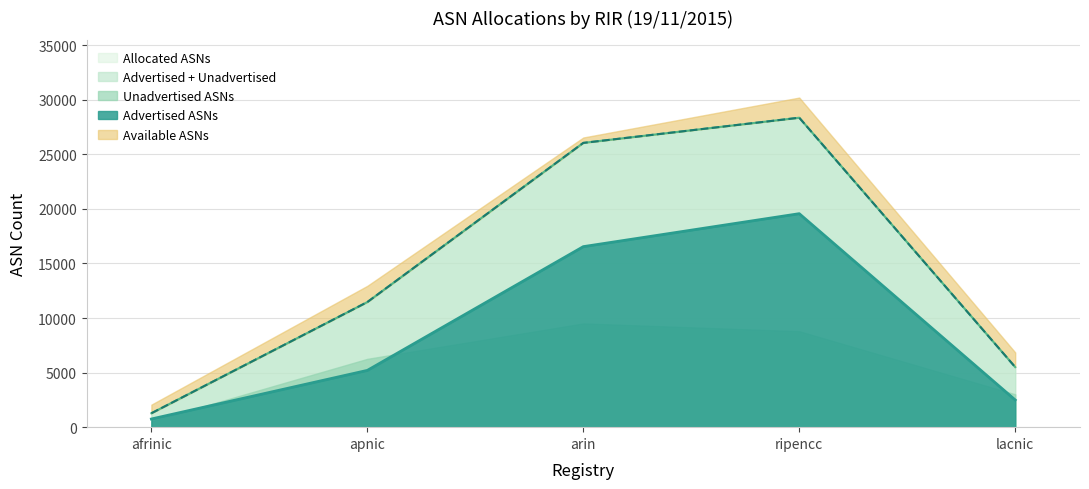

At which category does the chart reach its peak across all series?

ripencc